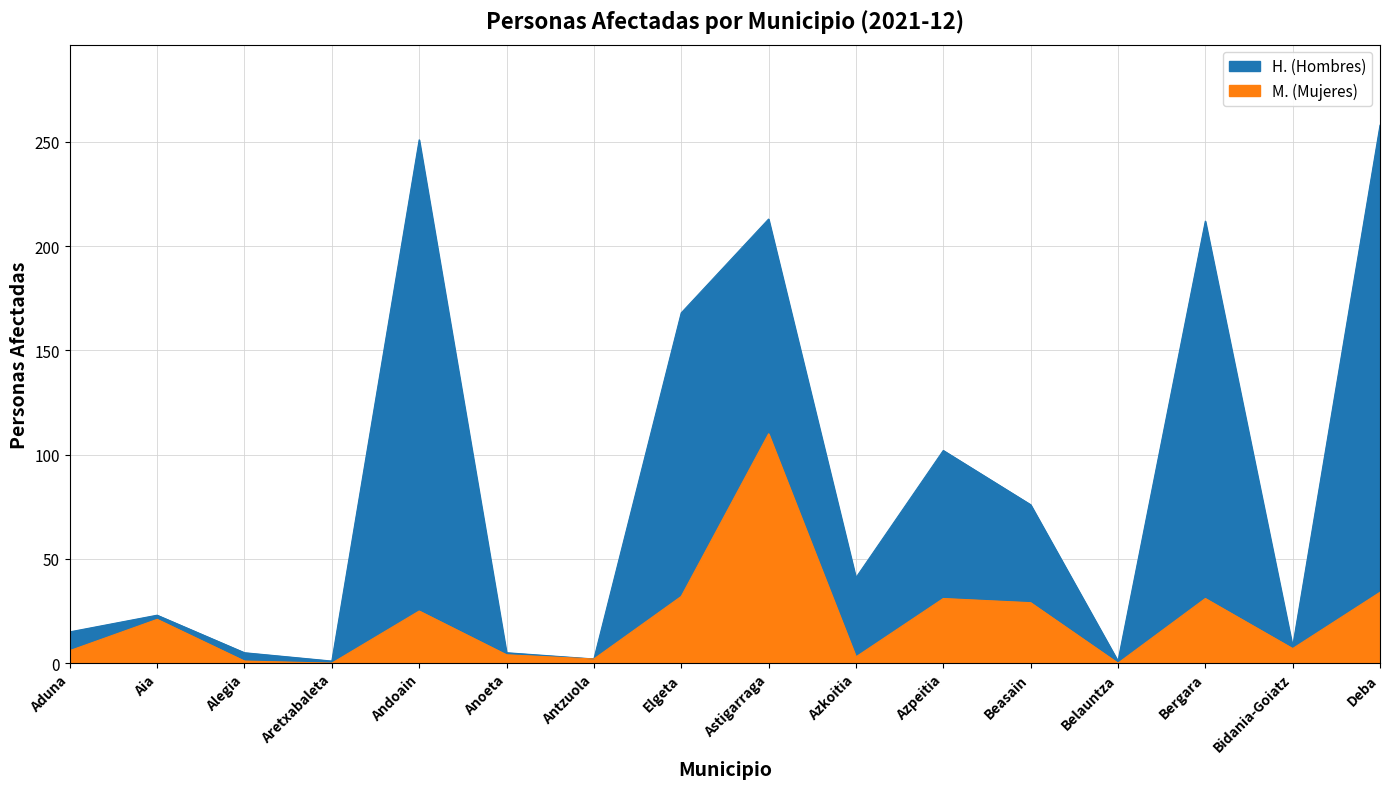

How many lines are shown in the chart?

2